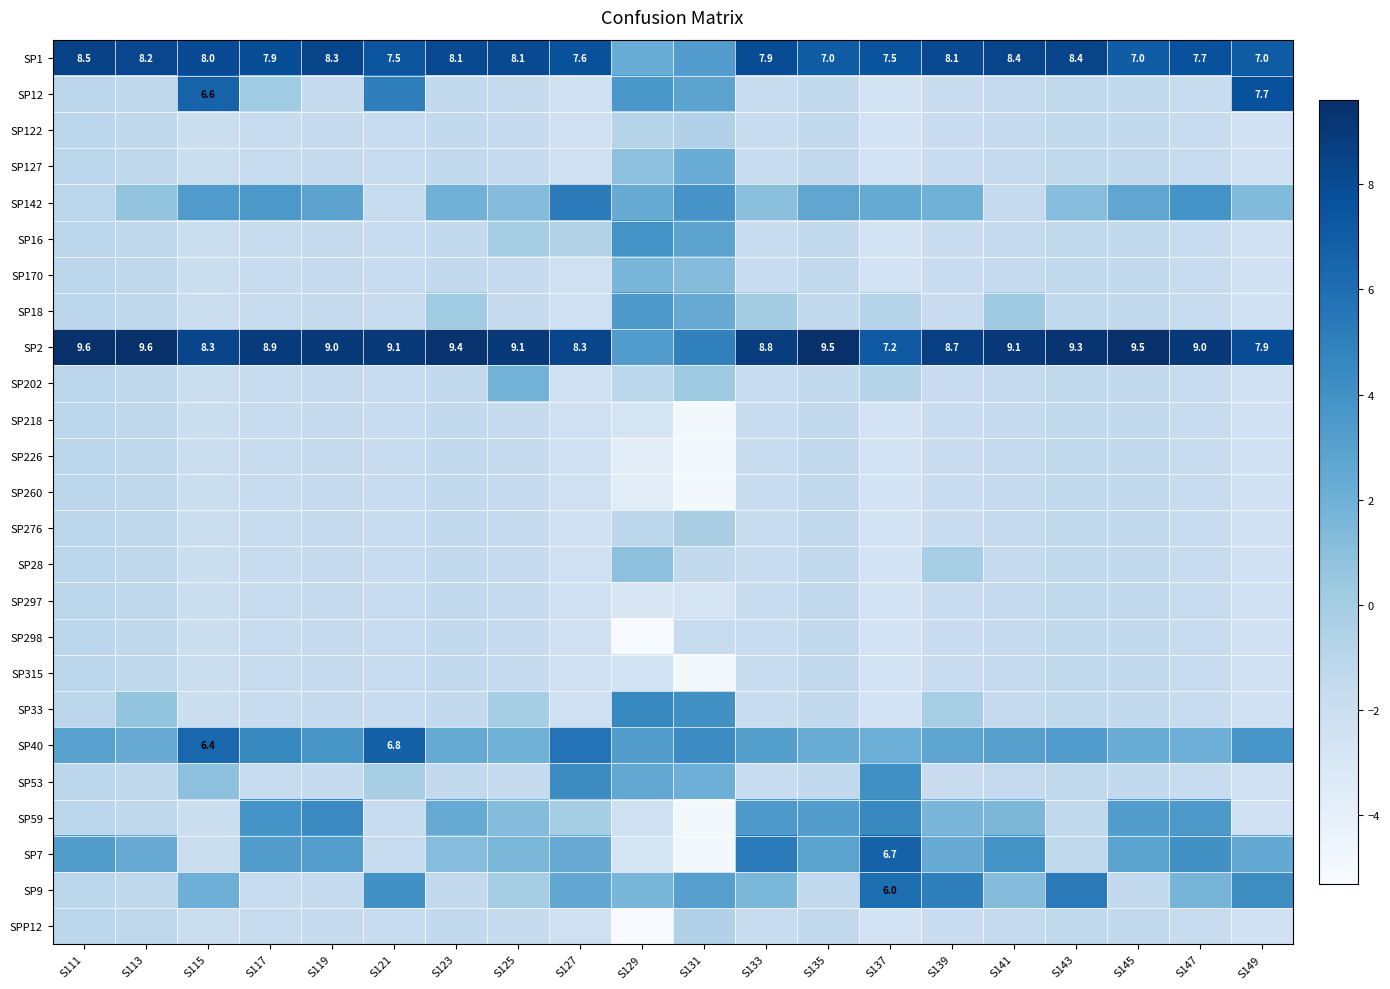

At which label does SP16 reach its peak?

S129